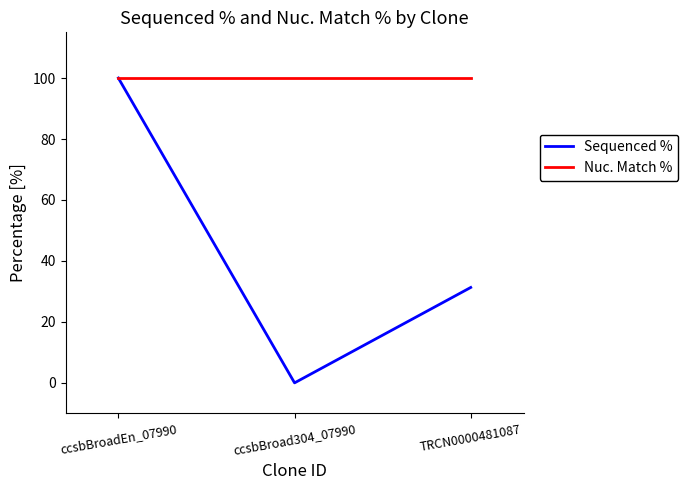

What value does the Sequenced % series have at ccsbBroadEn_07990?

100.0